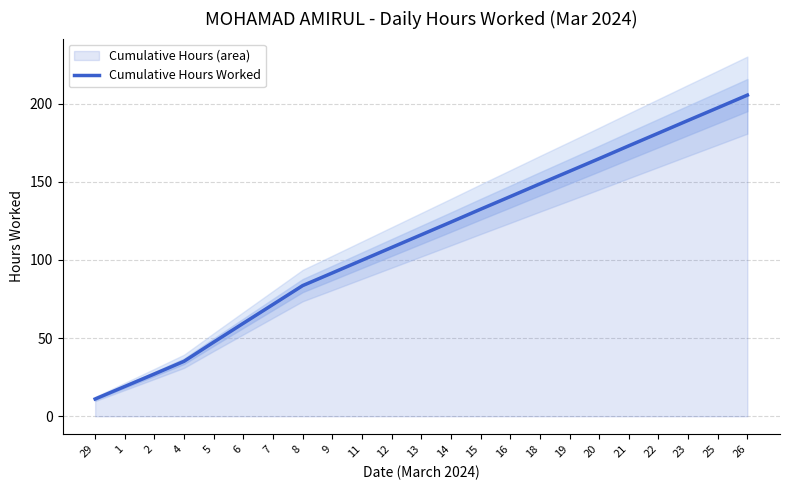

At which label is the value closest to 108?

12